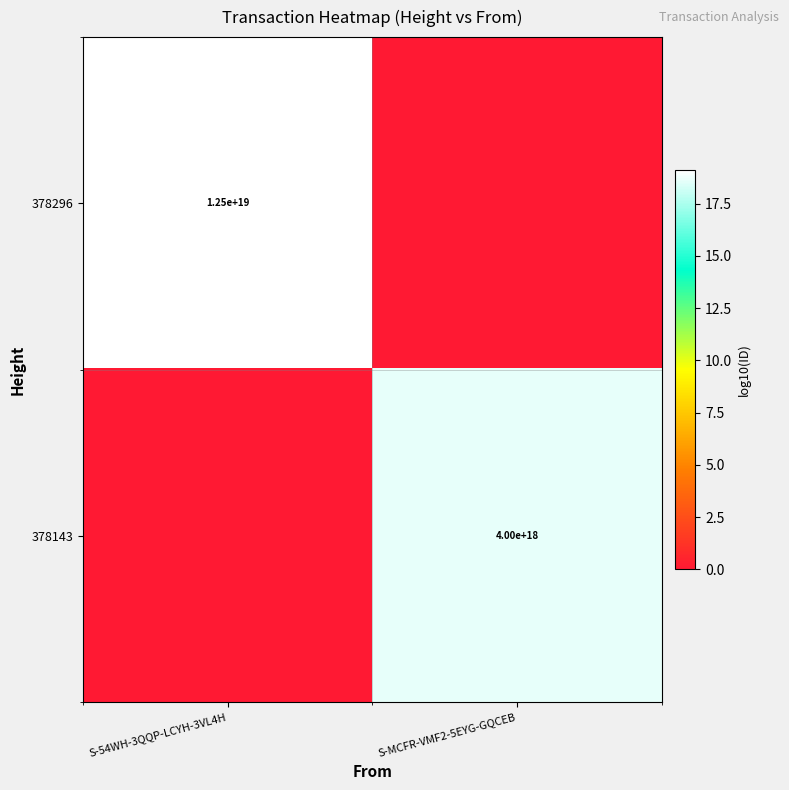

The 378143 series shows 1398559026171472640 at S-MCFR-VMF2-5EYG-GQCEB. True or false?

False